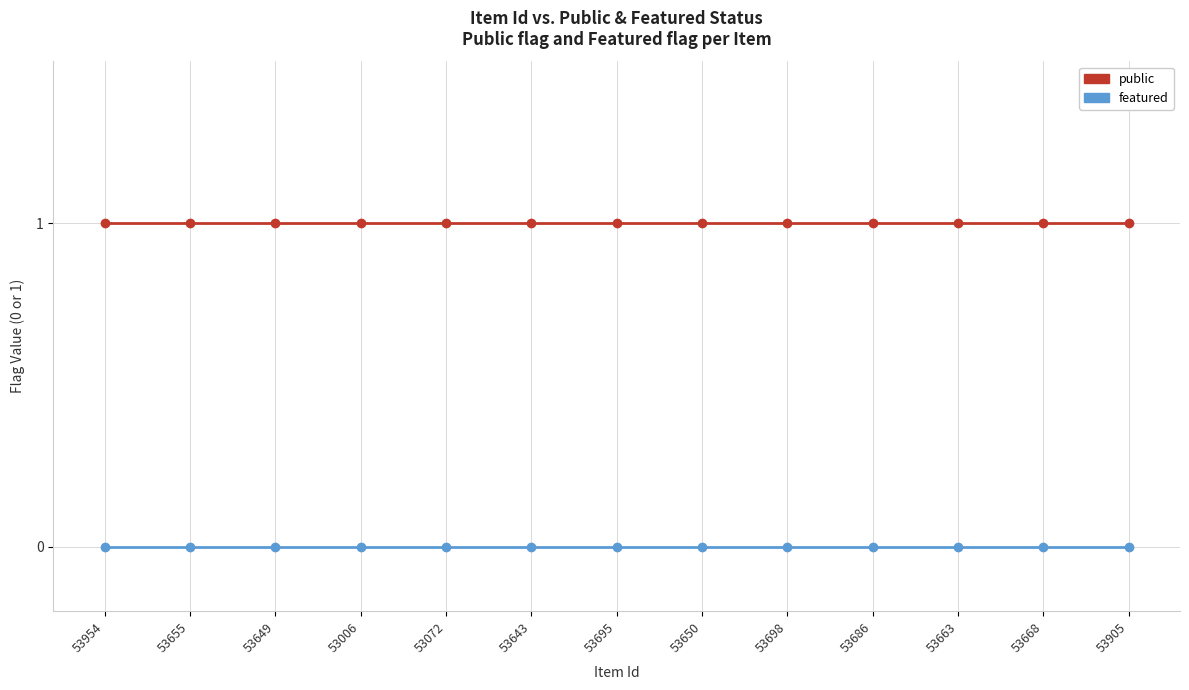

True or false: public and featured intersect in this chart.

False